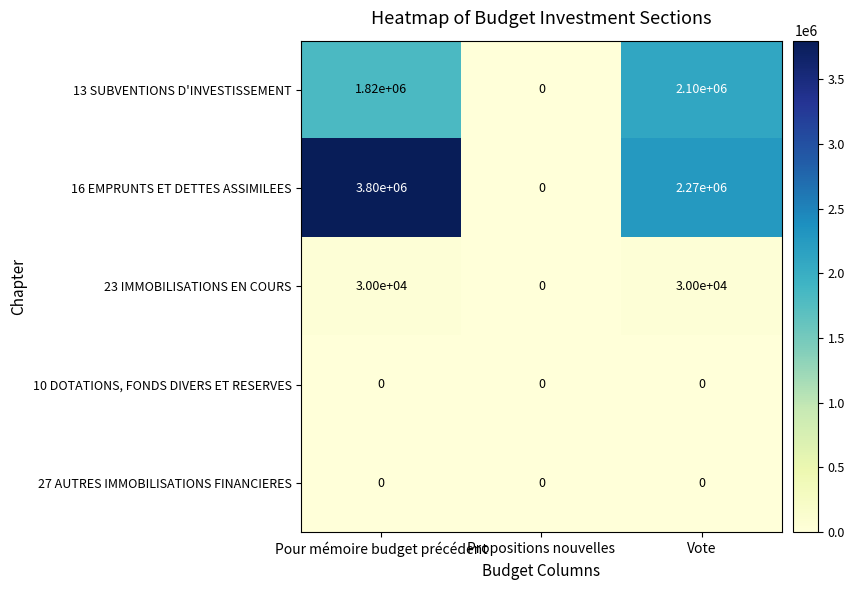

The 13 SUBVENTIONS D'INVESTISSEMENT series shows 1820000 at Pour mémoire budget précédent. True or false?

True